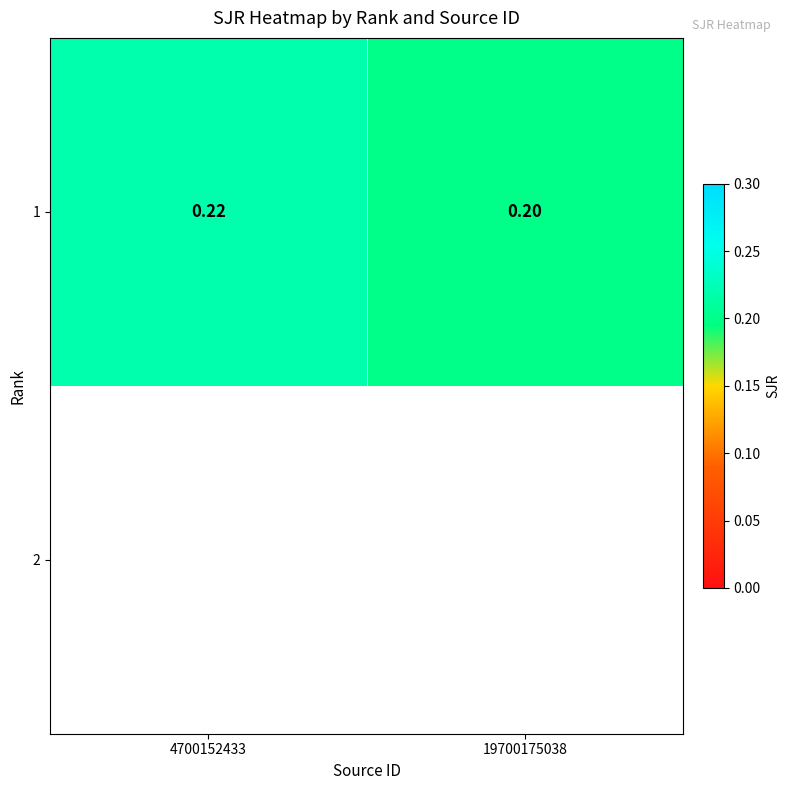

What is the sum of the values at 4700152433 and 19700175038?

0.4